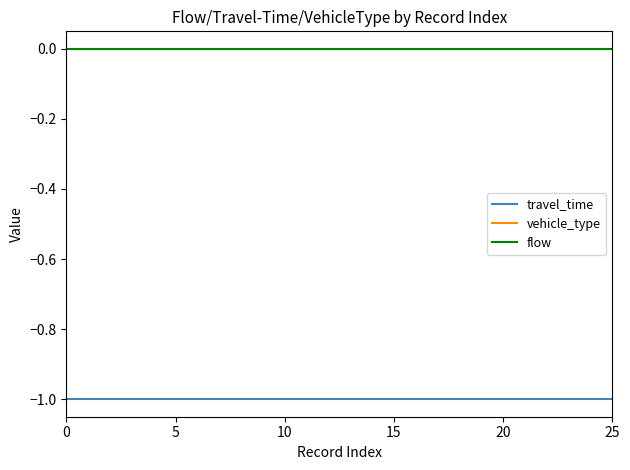

True or false: vehicle_type and travel_time intersect in this chart.

False